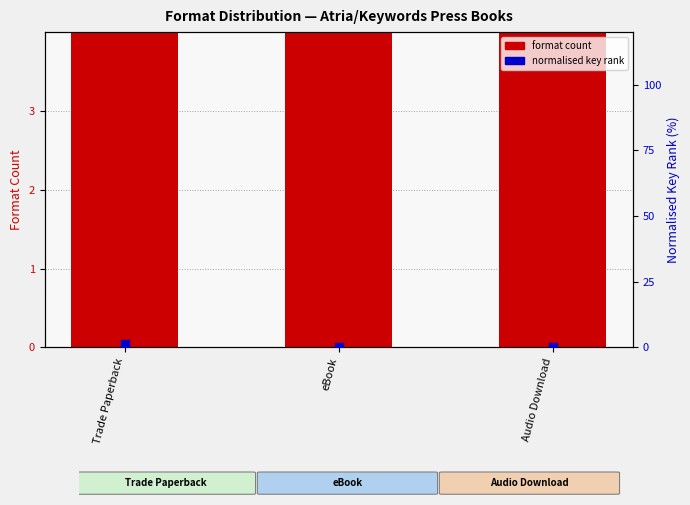

Which series contains the lowest Y value?

normalised key rank